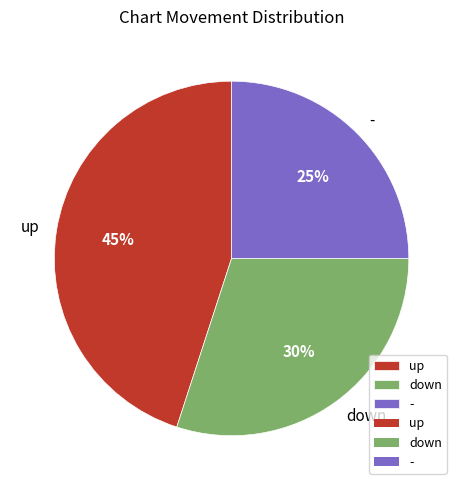

Which category has the smallest portion of the pie?

-